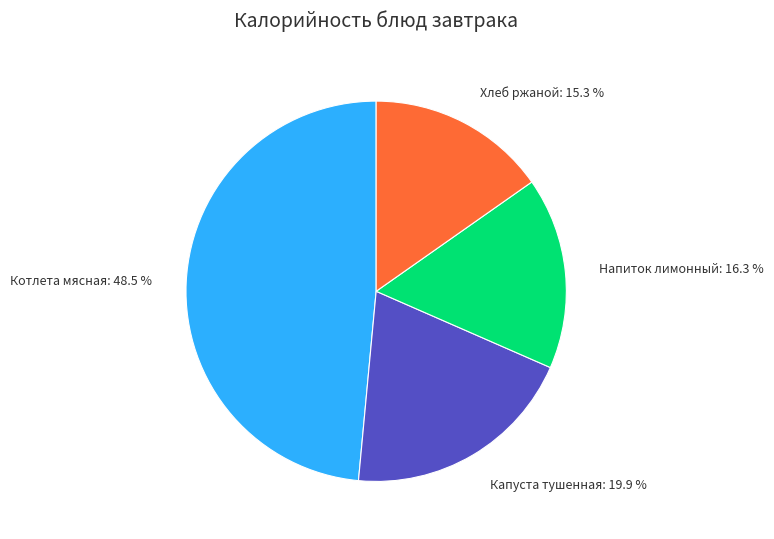

True or false: Котлета мясная accounts for 62% of the total.

False